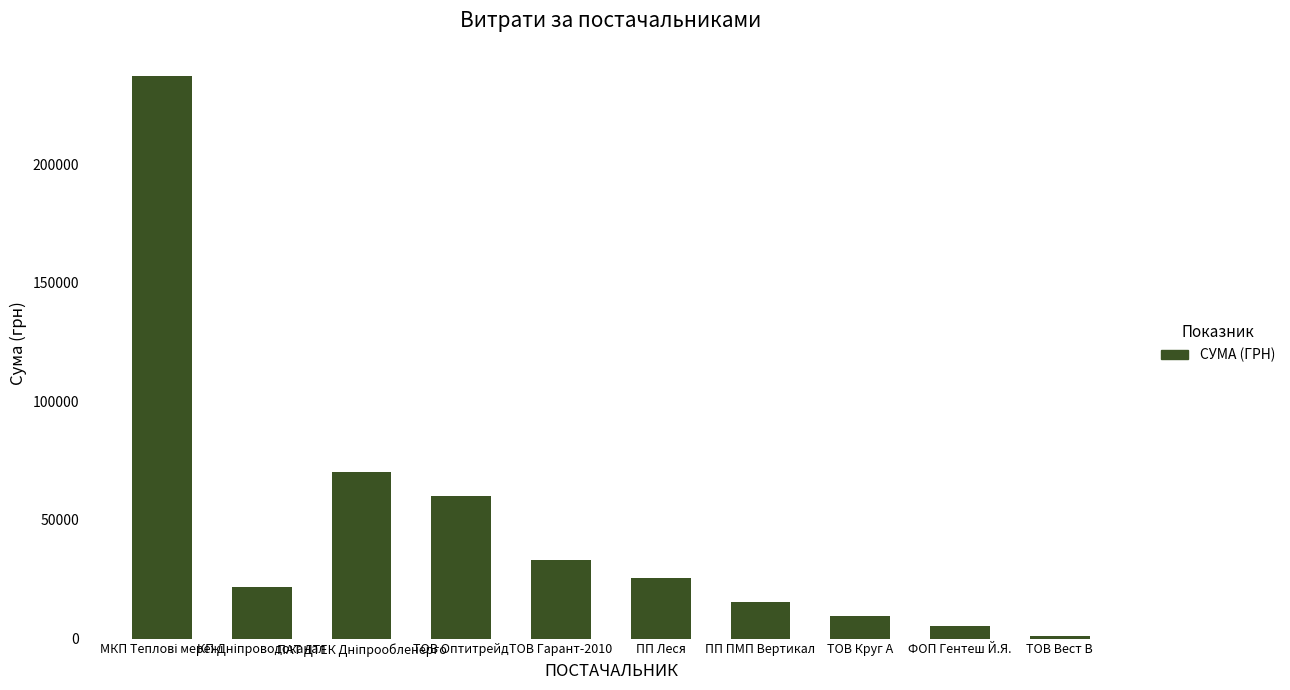

What is the maximum value shown in the chart?

237104.9